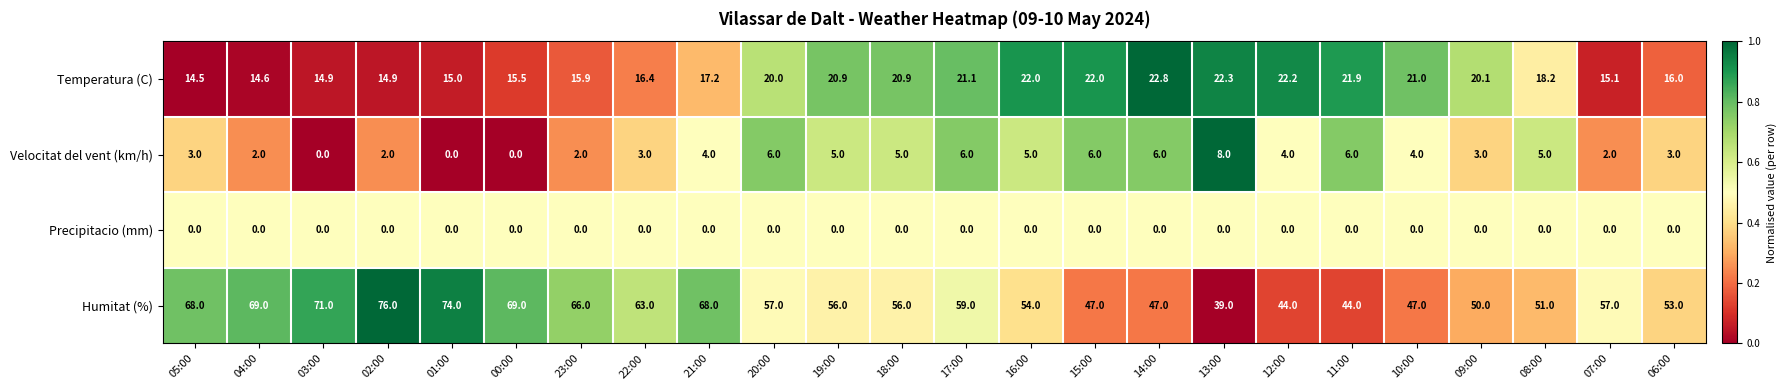

What is the difference between the second highest and second lowest values in the Humitat (%) series?

30.0